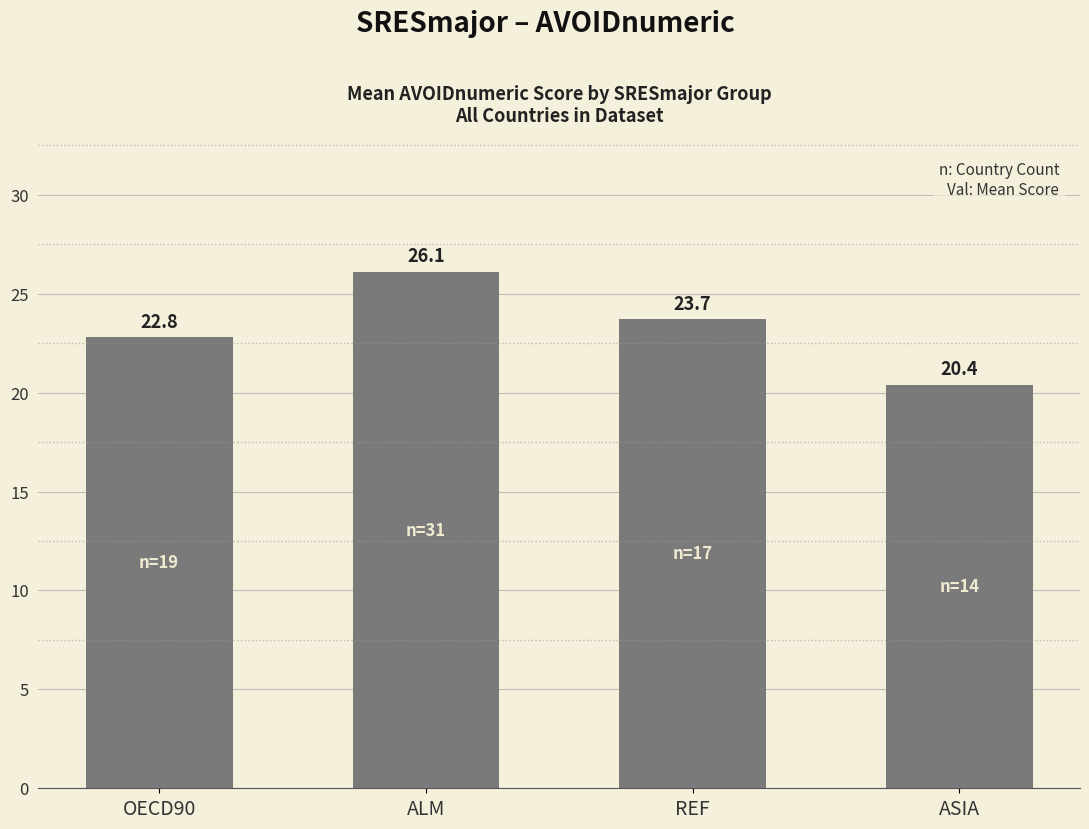

The value at ALM is 26.1. True or false?

True